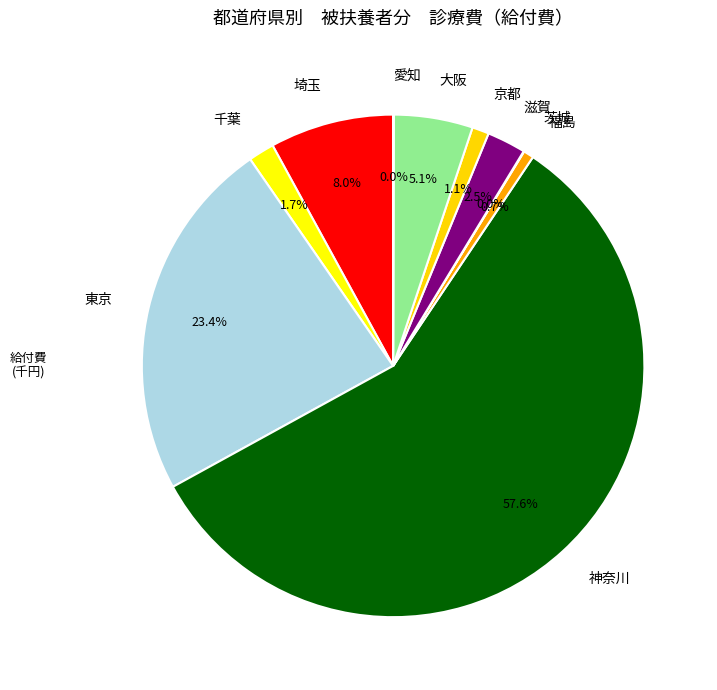

True or false: 埼玉 accounts for 19% of the total.

False